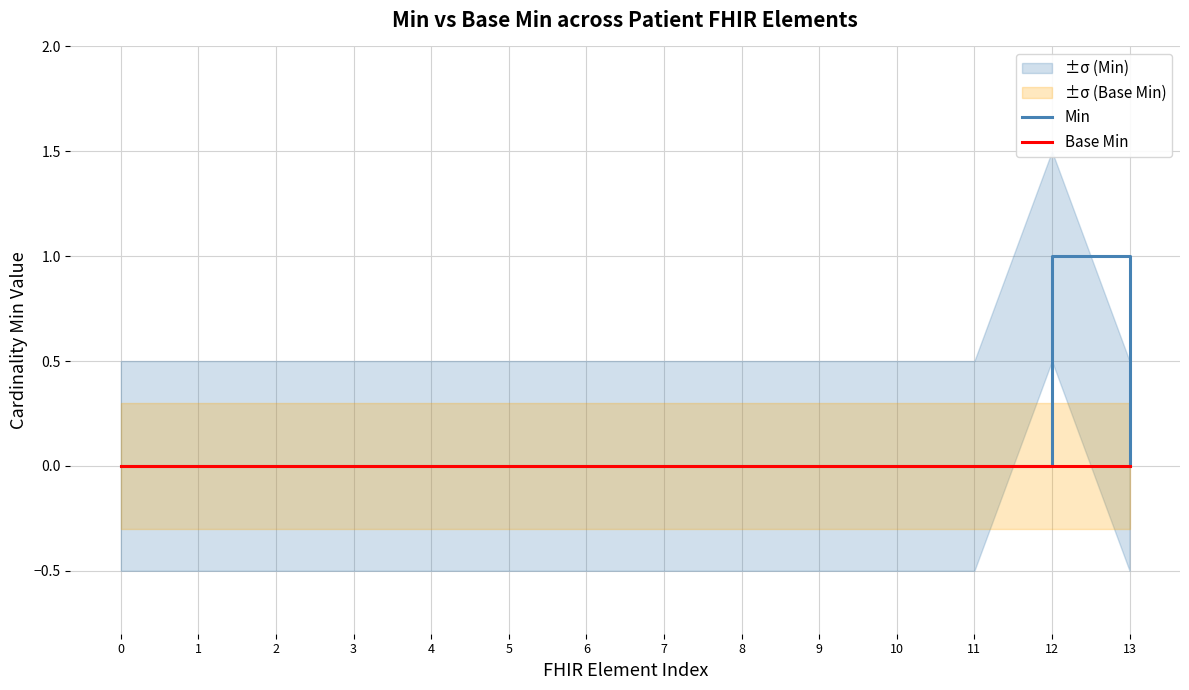

Is the value of Min at 6 greater than the value of Base Min at 6?

No